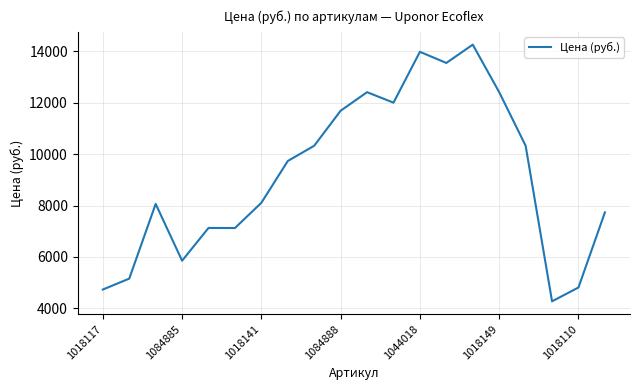

What is the difference between the maximum and minimum values?

9992